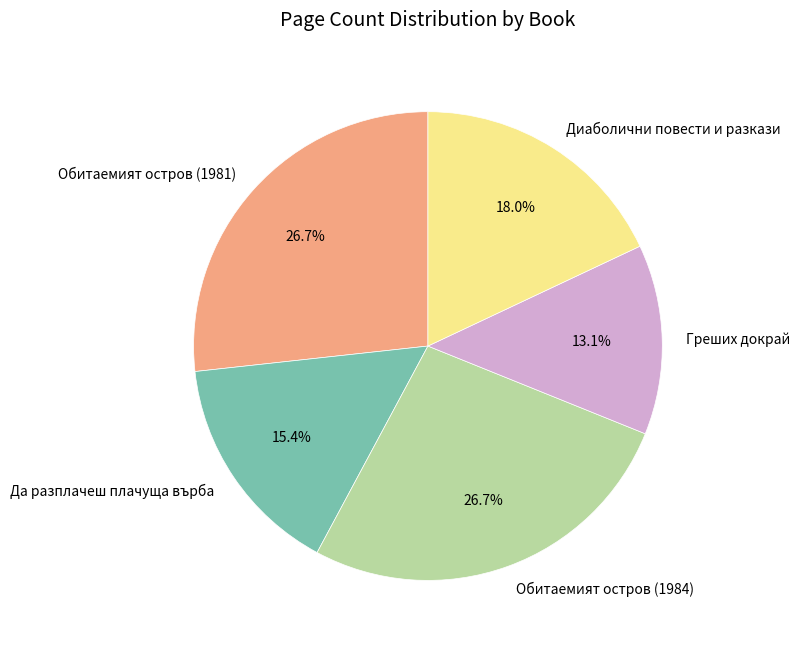

What is the smallest slice in the pie chart?

Греших докрай